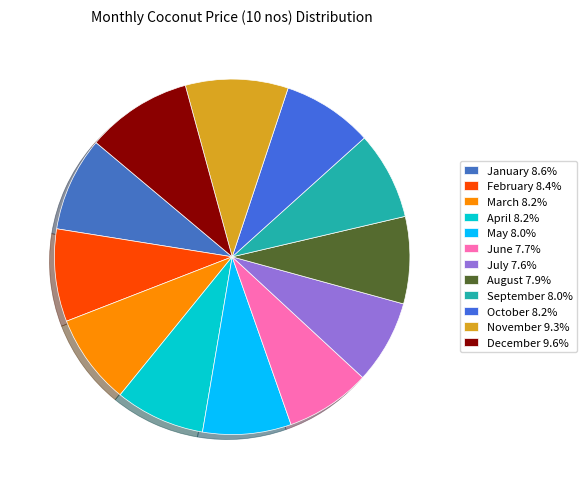

How many slices are in this pie chart?

12